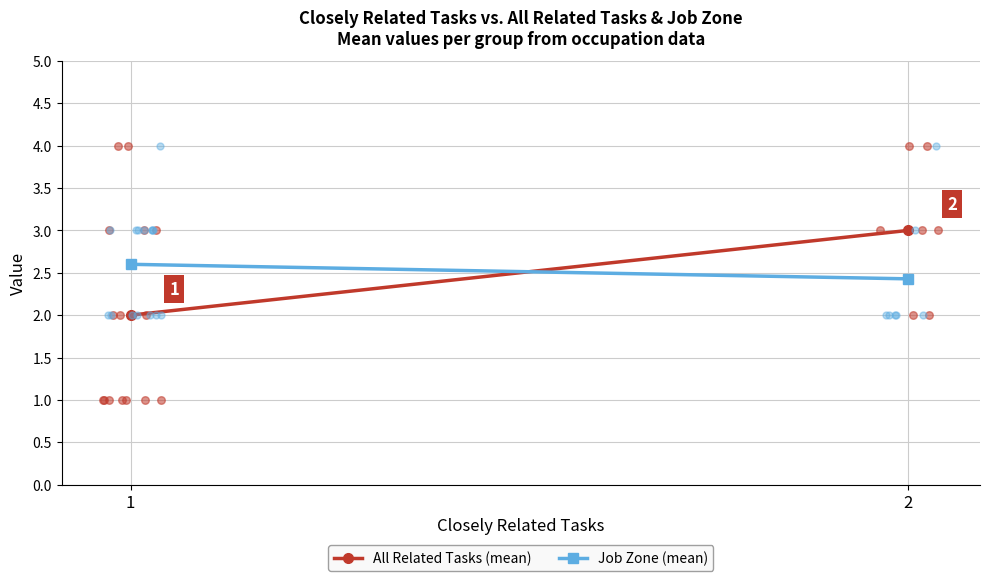

What is the total value across all series at 2?

5.4